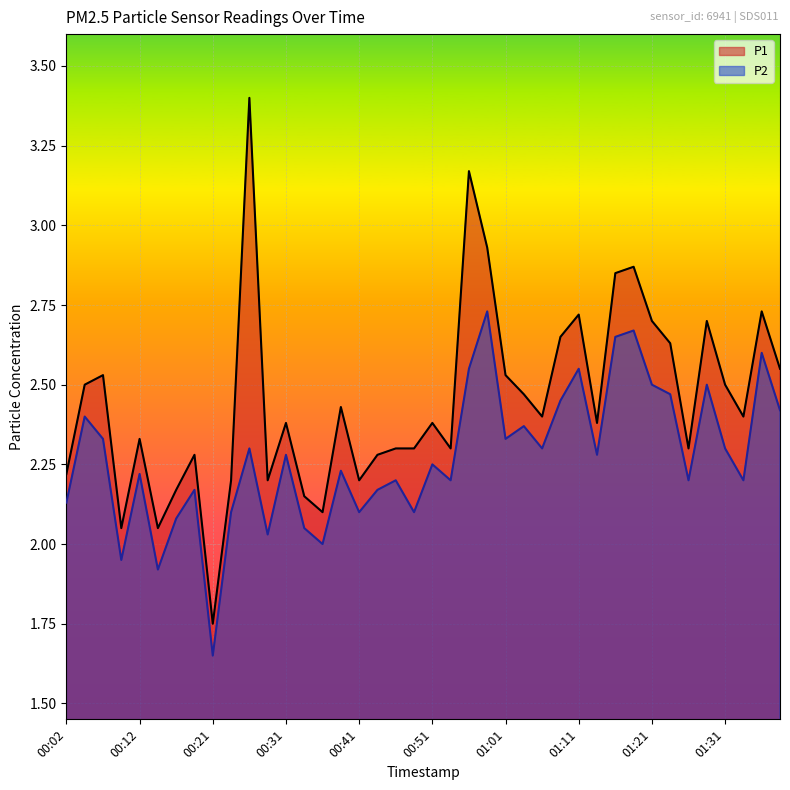

Reading left to right, what are all the values shown in this chart?

P1: 2.2	2.5	2.5	2.0	2.3	2.0	2.2	2.3	1.8	2.2	3.4	2.2	2.4	2.1	2.1	2.4	2.2	2.3	2.3	2.3	2.4	2.3	3.2	2.9	2.5	2.5	2.4	2.6	2.7	2.4	2.9	2.9	2.7	2.6	2.3	2.7	2.5	2.4	2.7	2.5
P2: 2.1	2.4	2.3	1.9	2.2	1.9	2.1	2.2	1.6	2.1	2.3	2.0	2.3	2.0	2.0	2.2	2.1	2.2	2.2	2.1	2.2	2.2	2.5	2.7	2.3	2.4	2.3	2.5	2.5	2.3	2.6	2.7	2.5	2.5	2.2	2.5	2.3	2.2	2.6	2.4